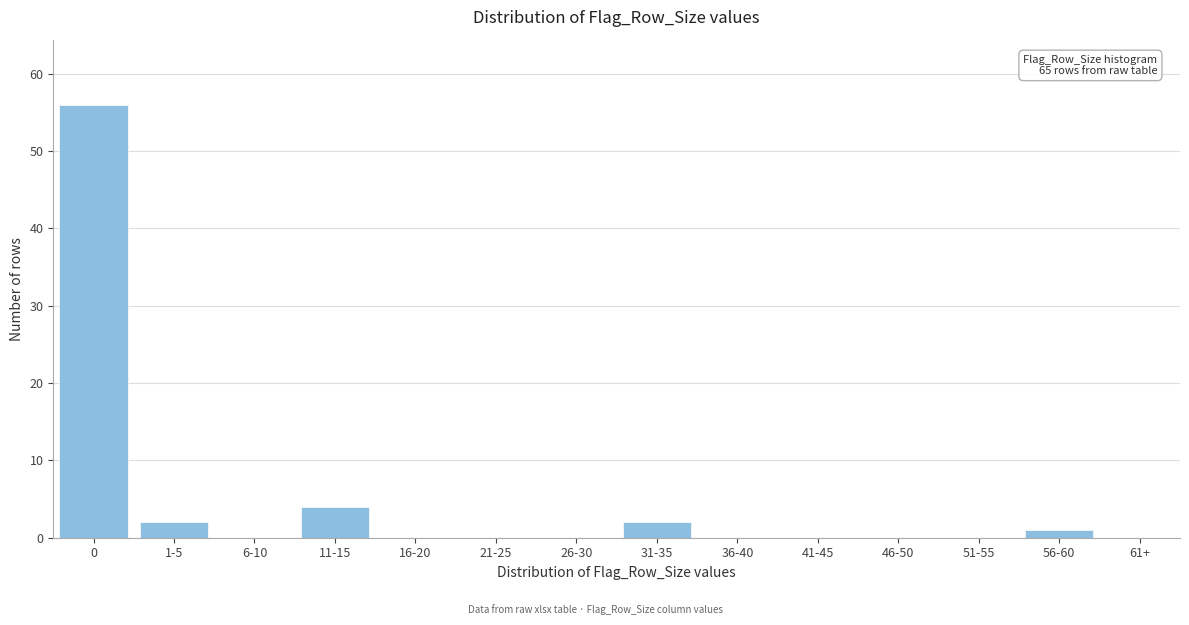

Reading left to right, what are all the values shown in this chart?

0=56	1-5=2	6-10=0	11-15=4	16-20=0	21-25=0	26-30=0	31-35=2	36-40=0	41-45=0	46-50=0	51-55=0	56-60=1	61+=0